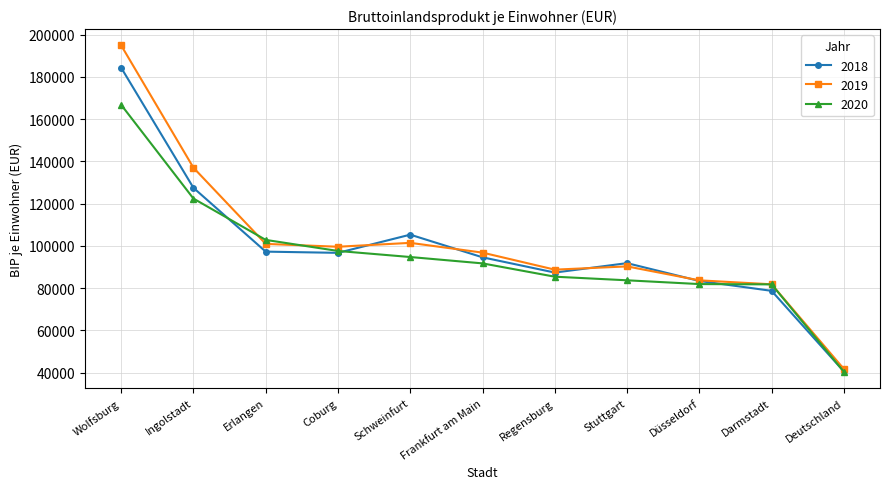

What is the minimum value shown in the chart?

40495